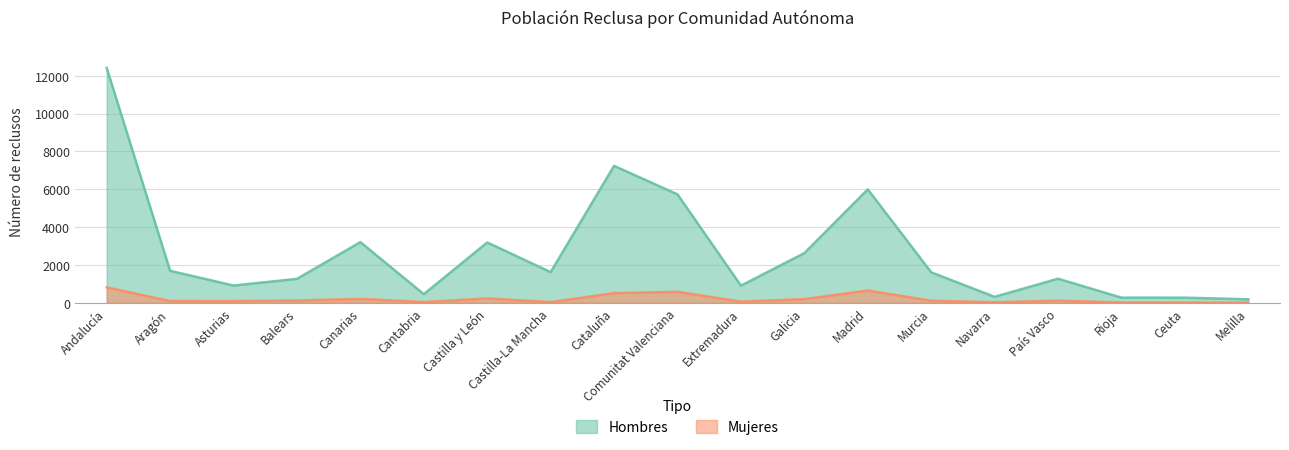

True or false: Mujeres has more than 1 interior local peaks.

True